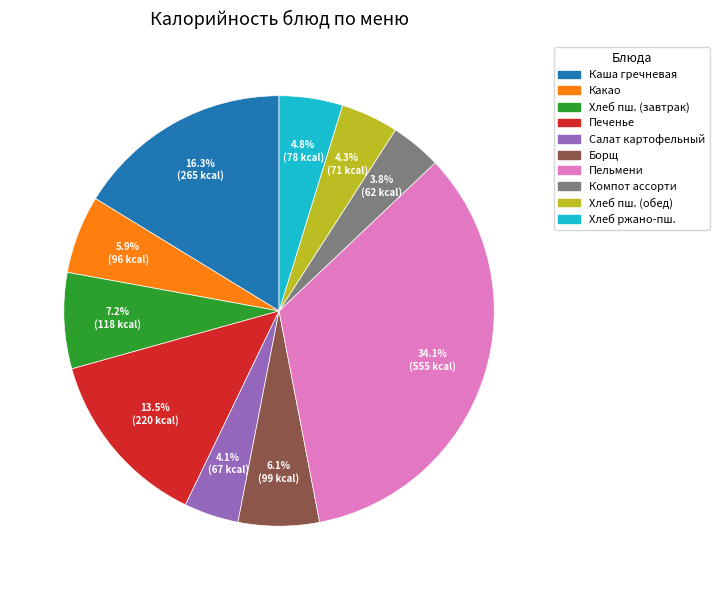

Is there a majority slice in this chart?

No